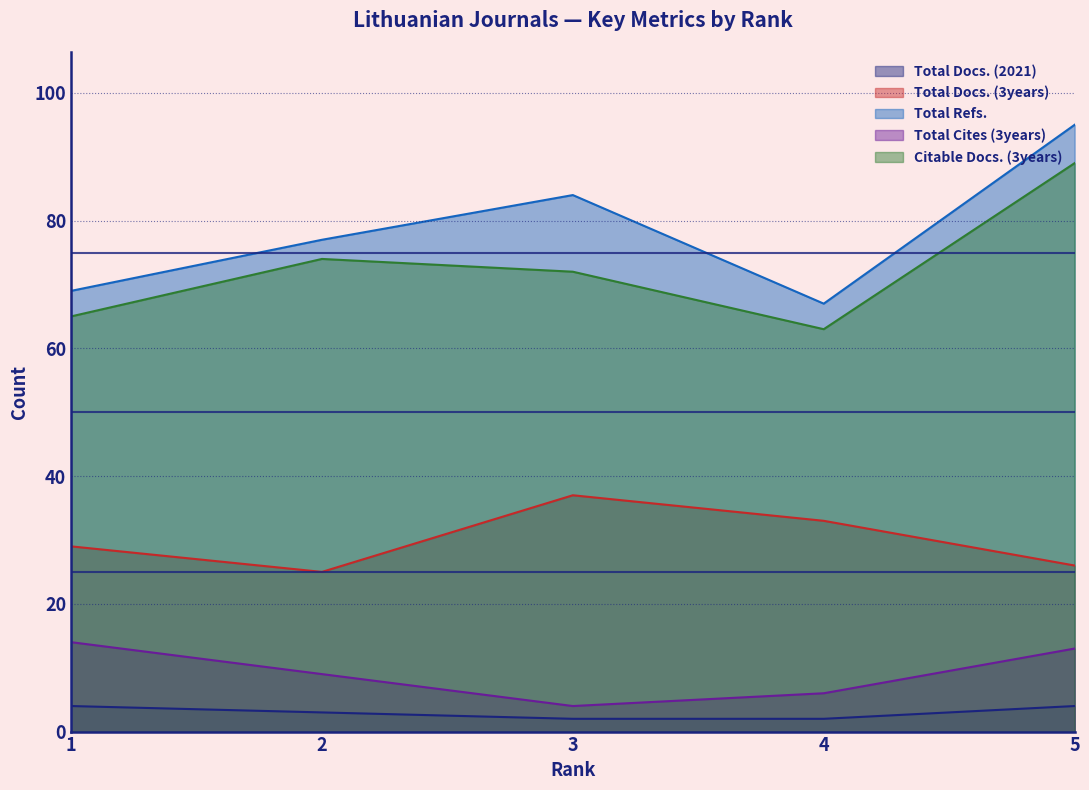

Read the Citable Docs. (3years) value at 4.

63